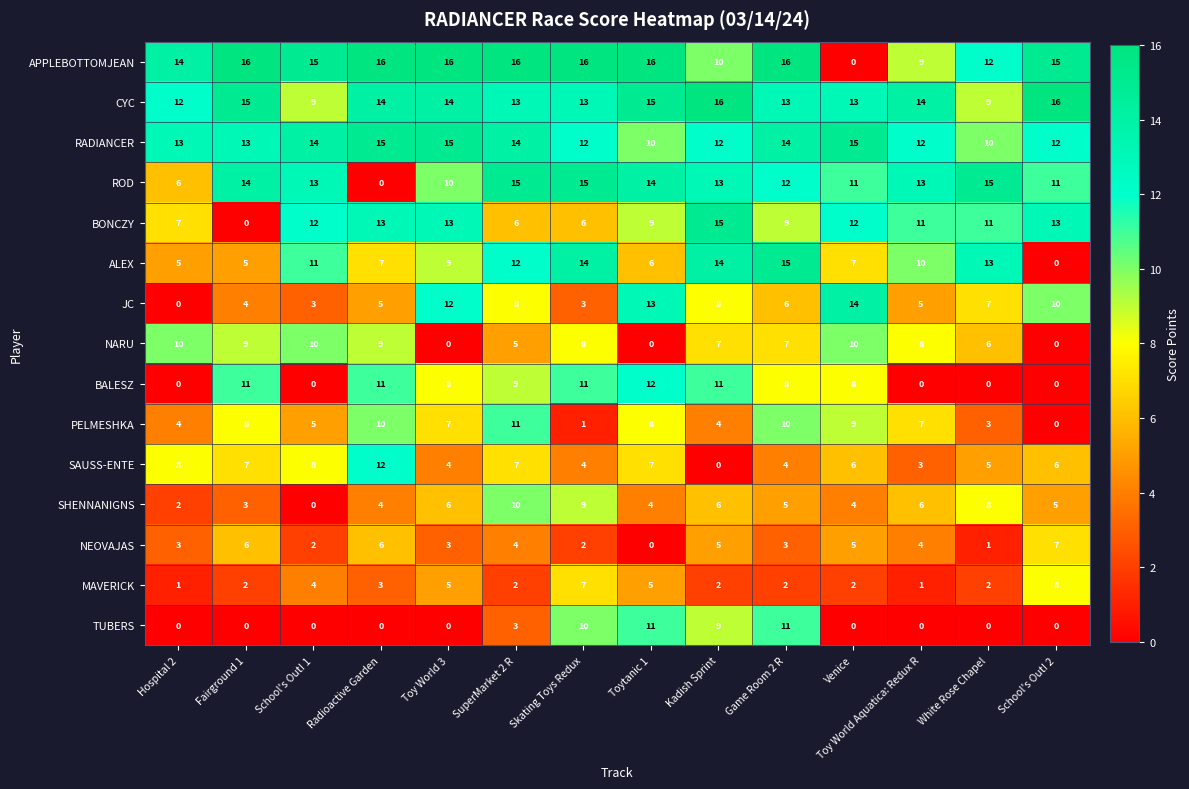

What is the difference between the maximum and minimum values in the APPLEBOTTOMJEAN series?

16